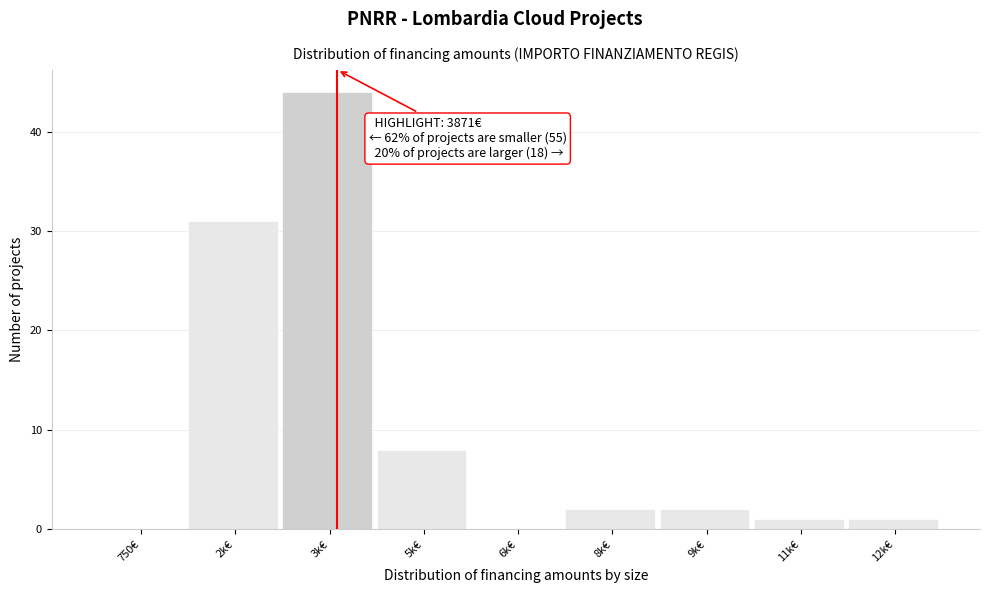

Reading left to right, list all the values displayed in this chart.

750€=0	2k€=31	3k€=44	5k€=8	6k€=0	8k€=2	9k€=2	11k€=1	12k€=1